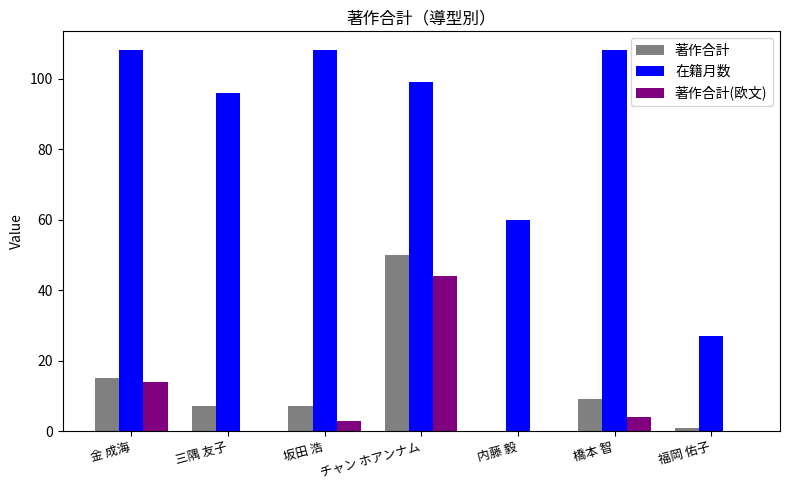

What is the greatest value displayed?

108